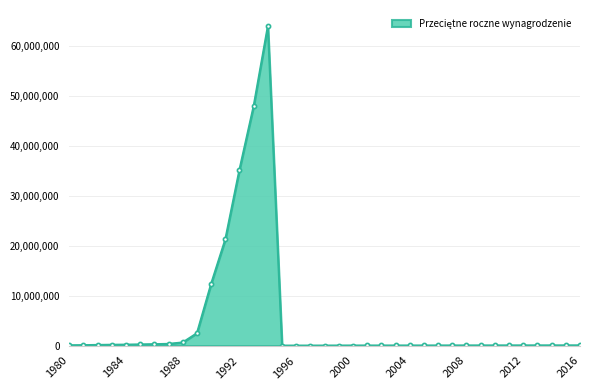

What is the greatest value displayed?

63936000.0